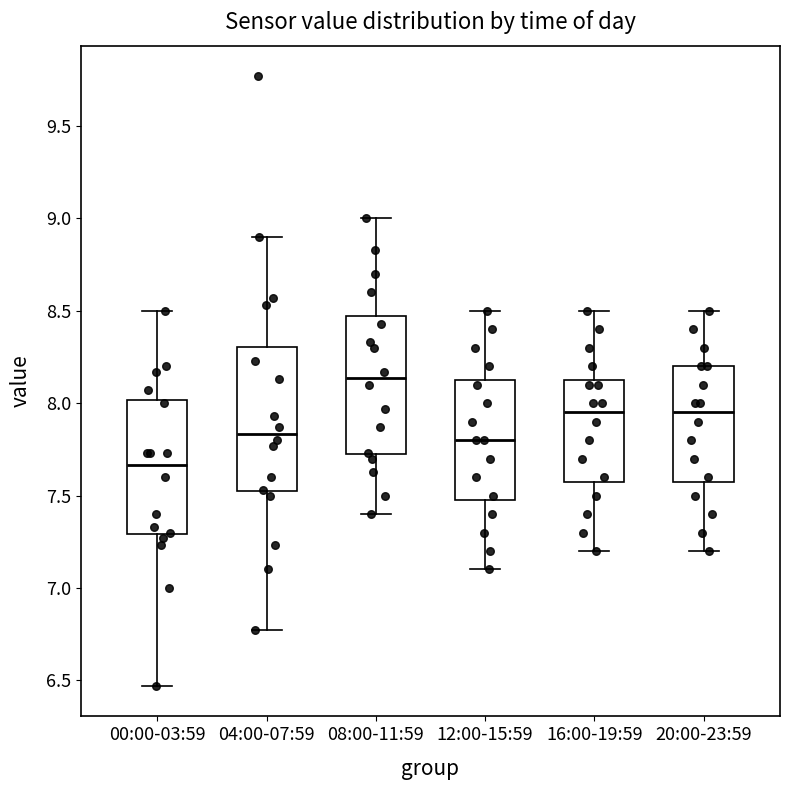

Reading left to right, transcribe this box plot: for each box, give where its median line is, the range the box spans, and where its two whiskers end, as read against the y-axis. The values are not printed on the chart, so give them approximately, as read against the axis.

00:00-03:59: median 7.65, box 7.30 to 8.00, whiskers 6.45 to 8.50
04:00-07:59: median 7.85, box 7.50 to 8.30, whiskers 6.75 to 8.90
08:00-11:59: median 8.15, box 7.70 to 8.45, whiskers 7.40 to 9.00
12:00-15:59: median 7.80, box 7.50 to 8.15, whiskers 7.10 to 8.50
16:00-19:59: median 7.95, box 7.60 to 8.15, whiskers 7.20 to 8.50
20:00-23:59: median 7.95, box 7.60 to 8.20, whiskers 7.20 to 8.50